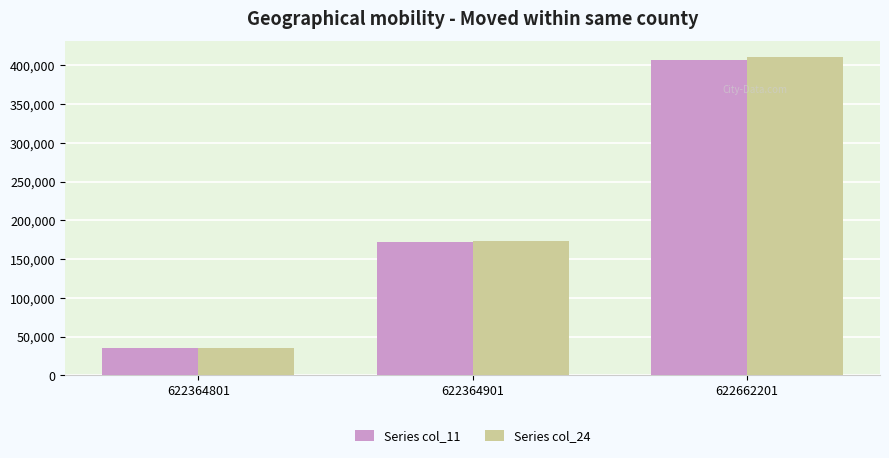

How many series are shown in this chart?

2